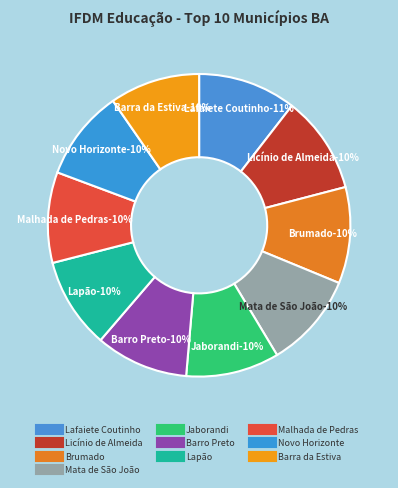

How many segments does this pie chart have?

10